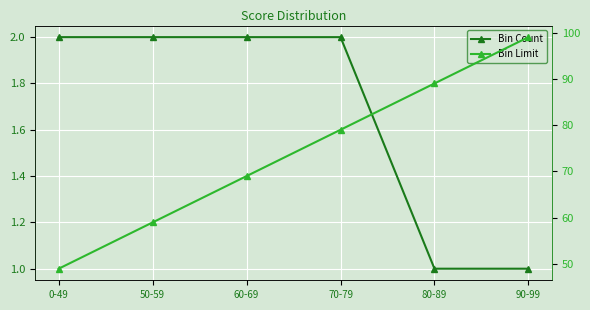

Which label corresponds to the smallest value in the chart?

80-89